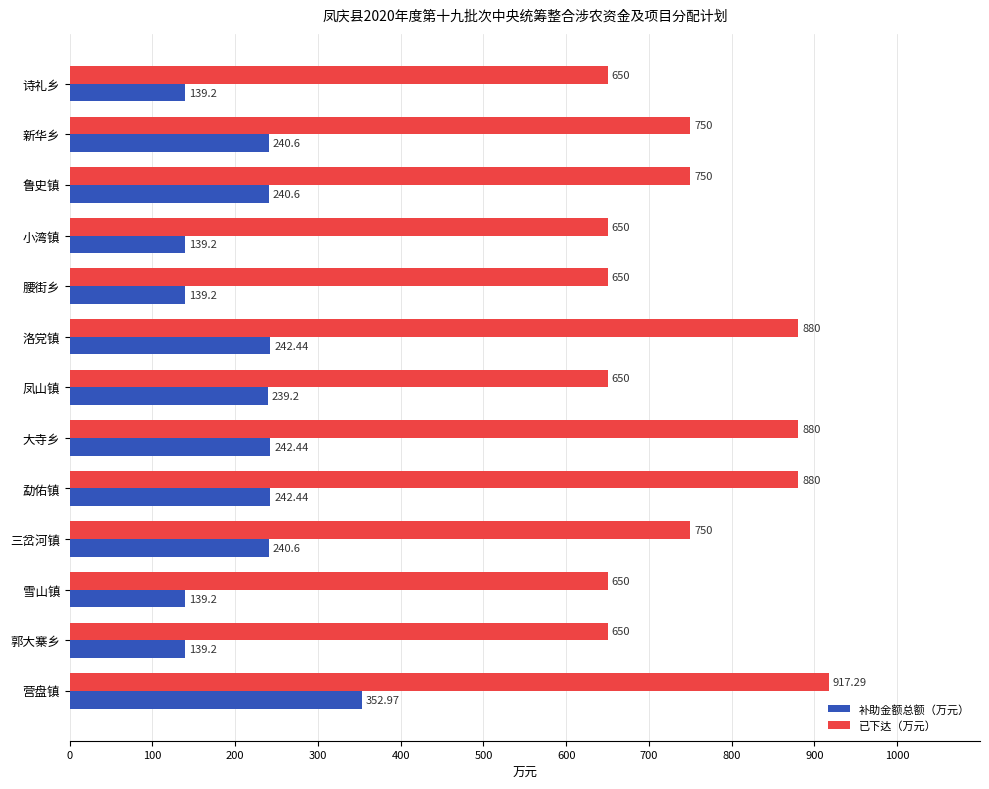

List the series in order of their overall mean, highest first.

已下达（万元）, 补助金额总额（万元）